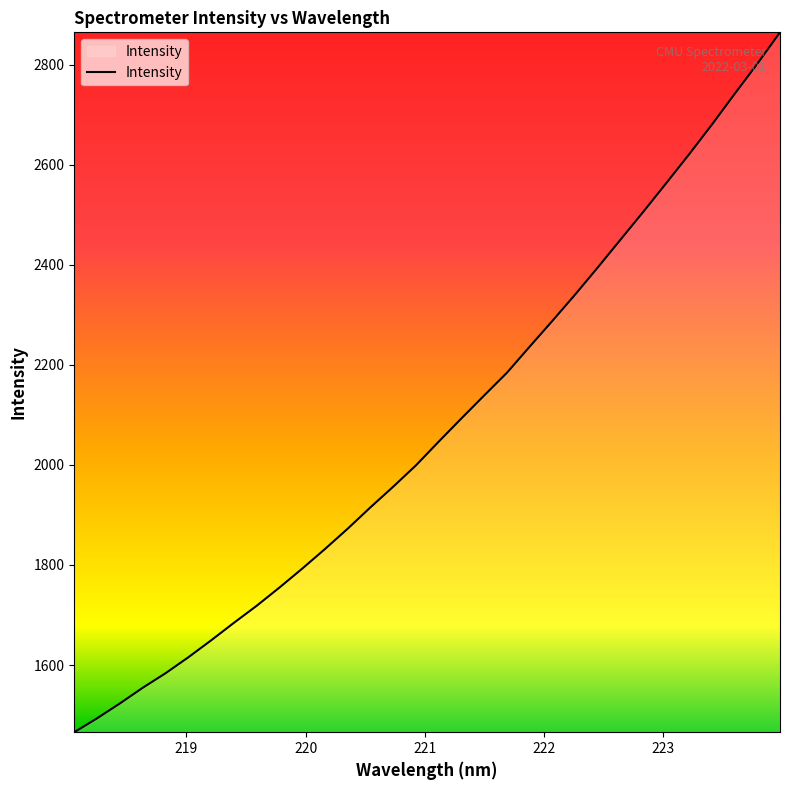

What is the greatest value displayed?

2864.6